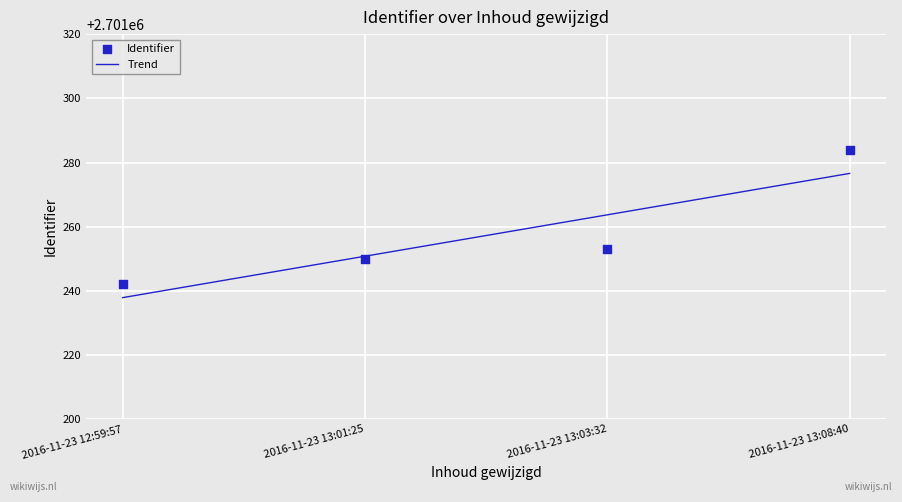

Which series has the widest spread of Y values?

Identifier